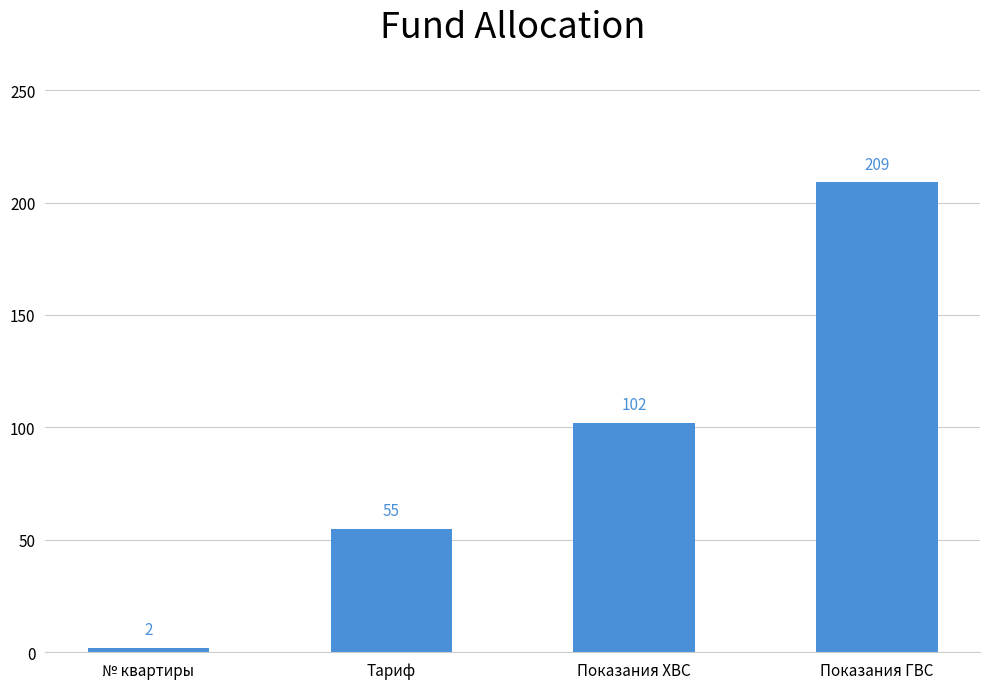

The value at № квартиры is 2. True or false?

True